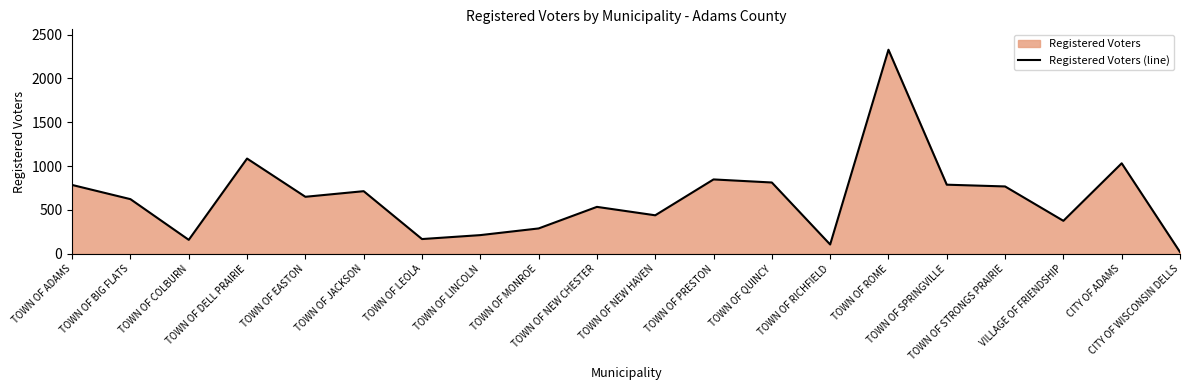

Which category has the lowest value across all series?

CITY OF WISCONSIN DELLS